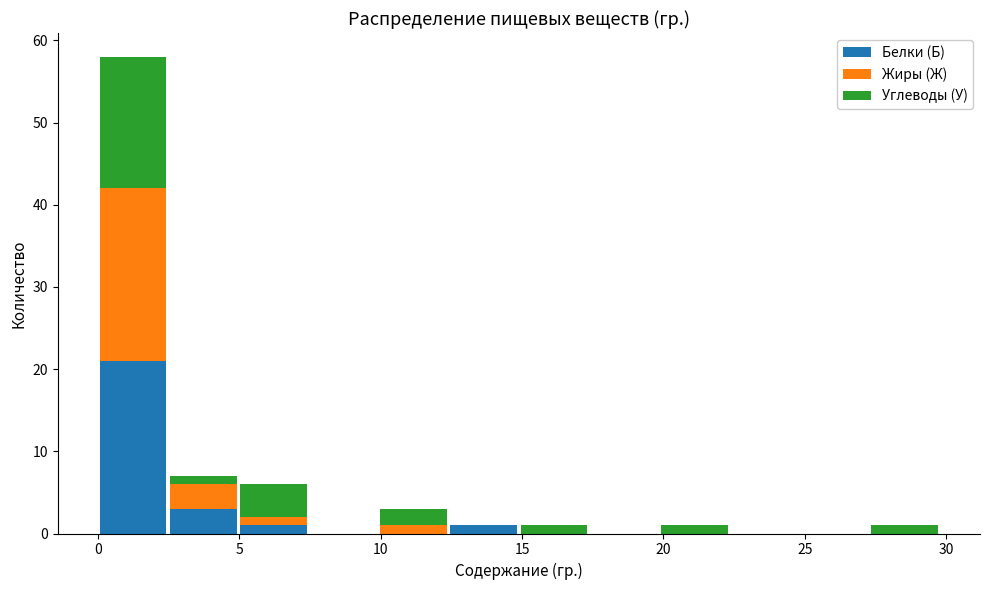

Reading left to right, transcribe this chart: for each stacked bar, give the range it covers on the x-axis and its total height. Neither the bar edges nor the heights are printed on the chart, so give them approximately, as read against the axes.

0.0 to 2.5: 58
2.5 to 5.0: 7
5.0 to 7.5: 6
7.5 to 10.0: 0
10.0 to 12.5: 3
12.5 to 15.0: 1
15.0 to 17.5: 1
17.5 to 20.0: 0
20.0 to 22.5: 1
22.5 to 25.0: 0
25.0 to 27.5: 0
27.5 to 30.0: 1